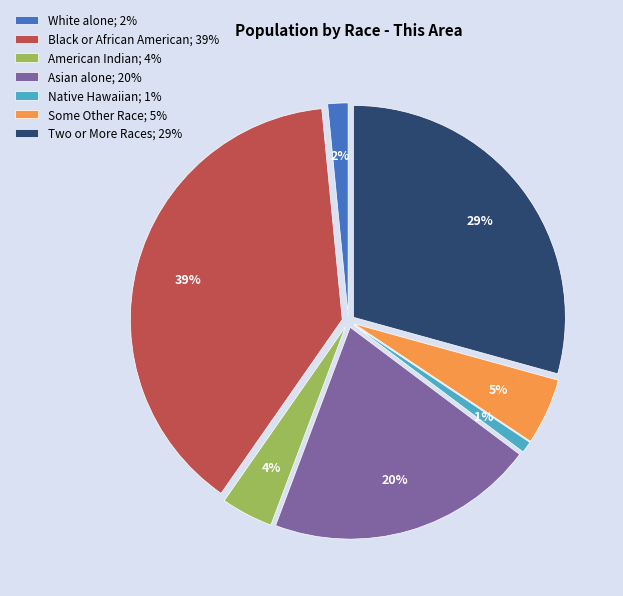

Which has a higher value, Two or More Races or Native Hawaiian and Other Pacific?

Two or More Races